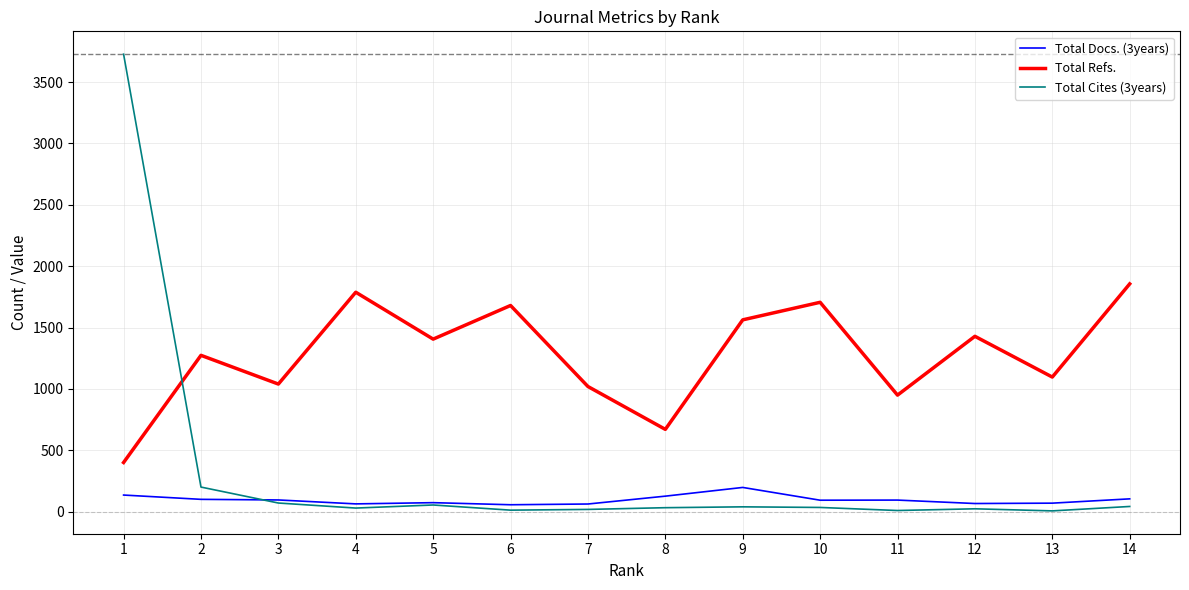

Is the value of Total Cites (3years) at 1 greater than the value of Total Docs. (3years) at 8?

Yes